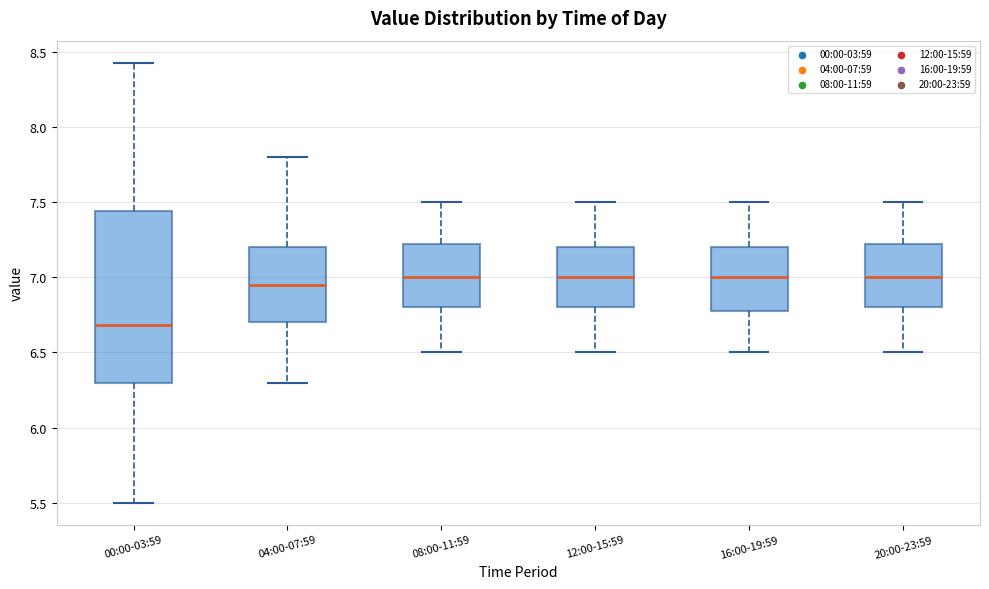

Reading left to right, read every box against the y-axis: the position of its median line, the range the box covers, and the ends of its whiskers. The values are not printed on the chart, so give them approximately, as read against the axis.

00:00-03:59: median 6.70, box 6.30 to 7.45, whiskers 5.50 to 8.45
04:00-07:59: median 6.95, box 6.70 to 7.20, whiskers 6.30 to 7.80
08:00-11:59: median 7.00, box 6.80 to 7.25, whiskers 6.50 to 7.50
12:00-15:59: median 7.00, box 6.80 to 7.20, whiskers 6.50 to 7.50
16:00-19:59: median 7.00, box 6.80 to 7.20, whiskers 6.50 to 7.50
20:00-23:59: median 7.00, box 6.80 to 7.25, whiskers 6.50 to 7.50